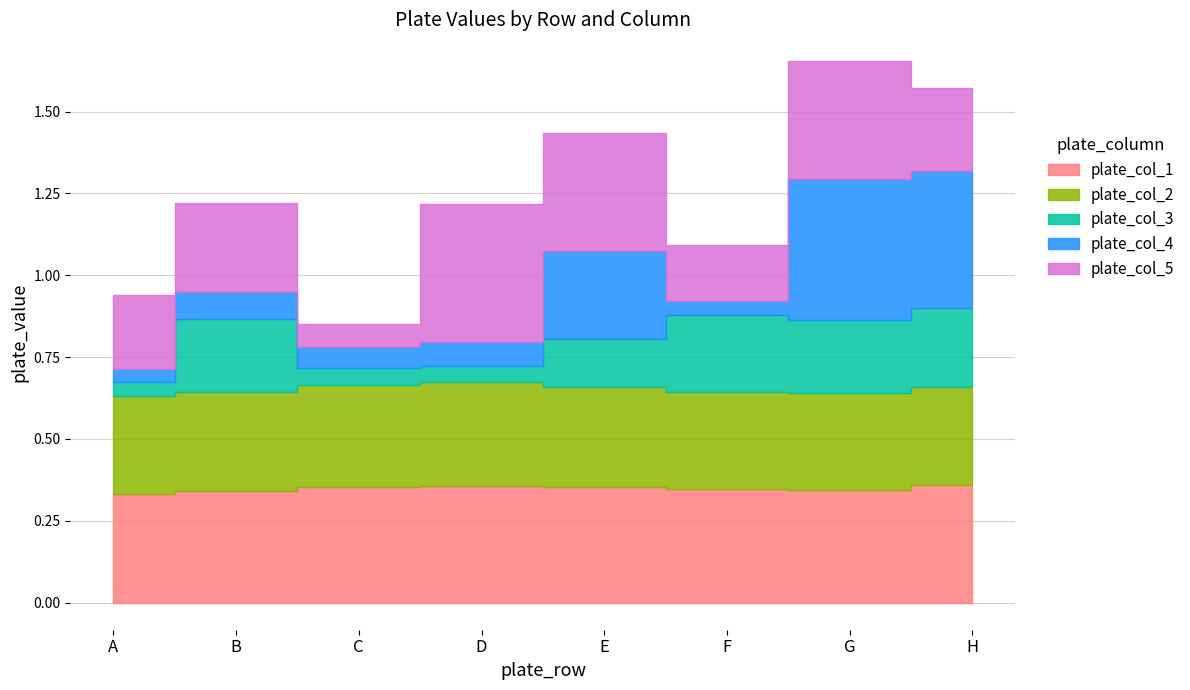

How many lines are shown in the chart?

5